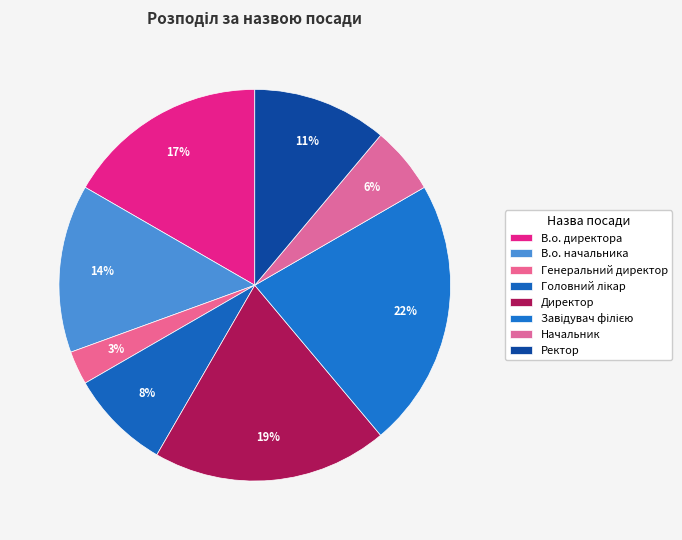

How many slices are in this pie chart?

8